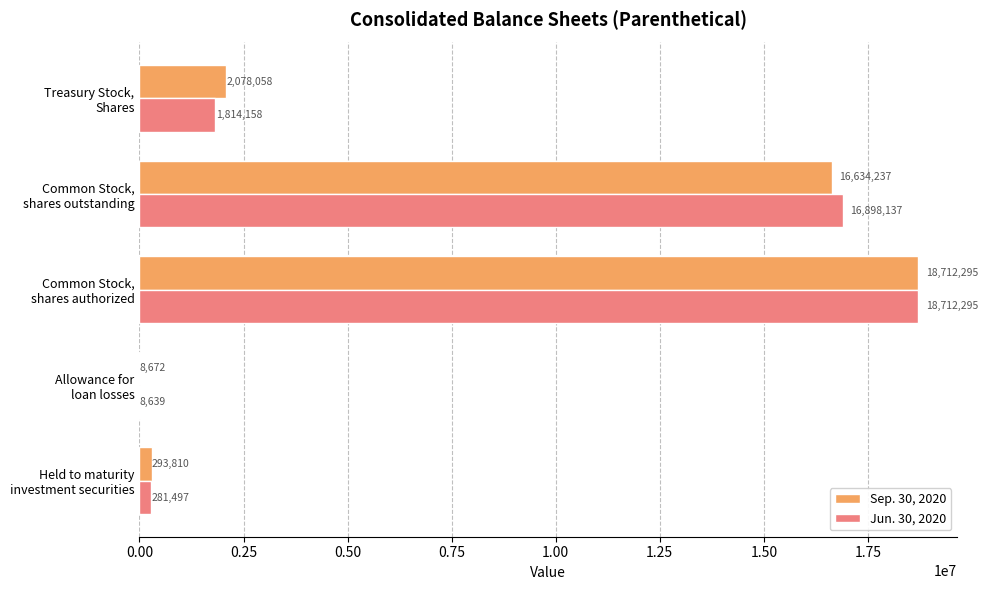

Count the number of data series in this chart.

2